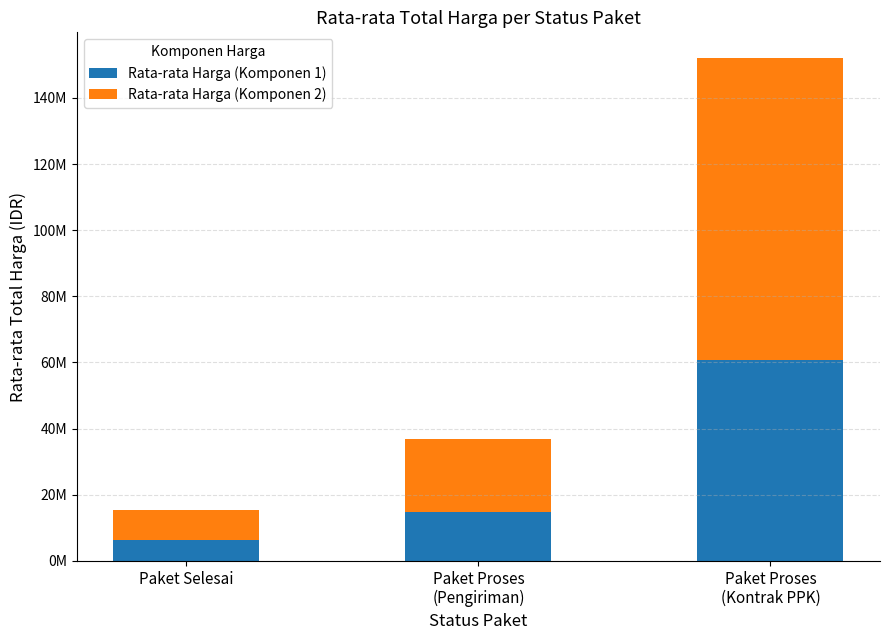

Are the bars horizontal?

No